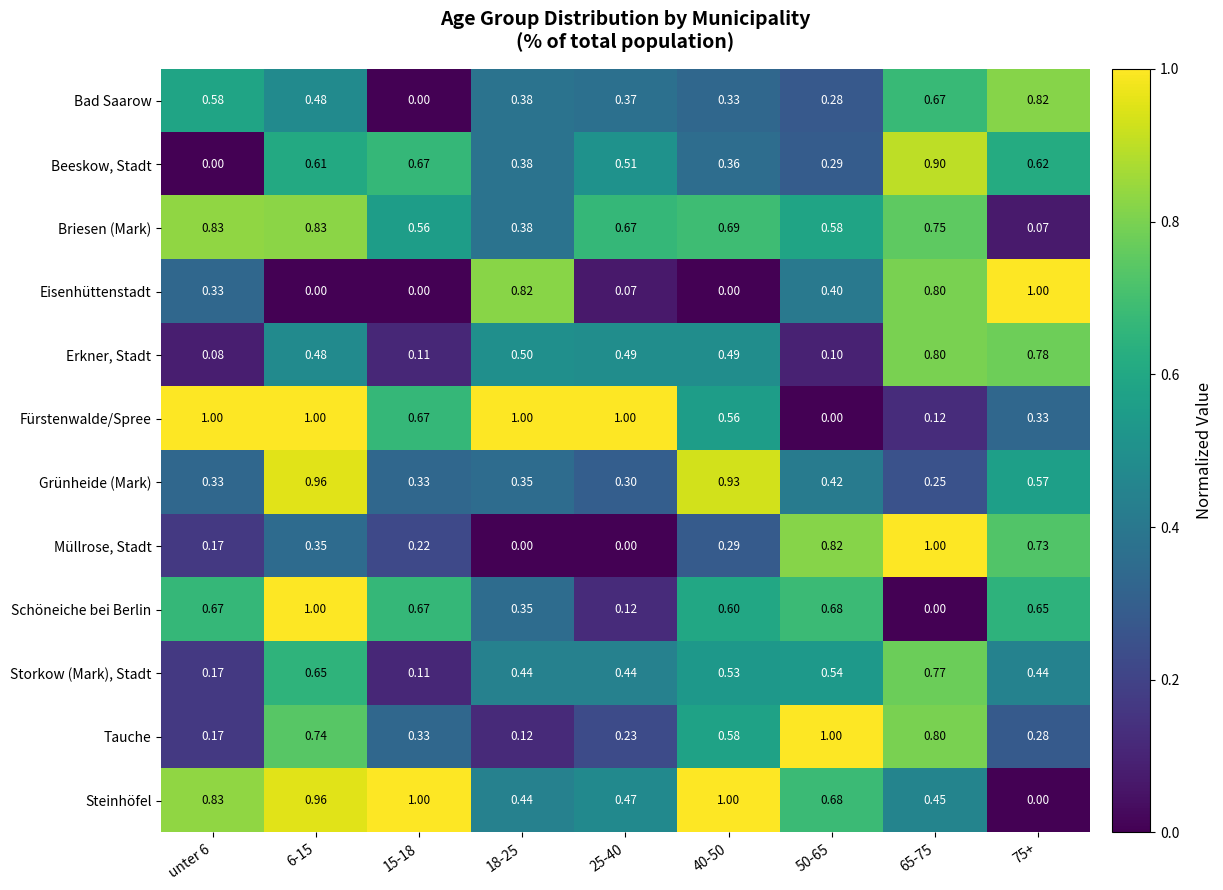

What is the difference between the highest and lowest values at 75+?

1.0